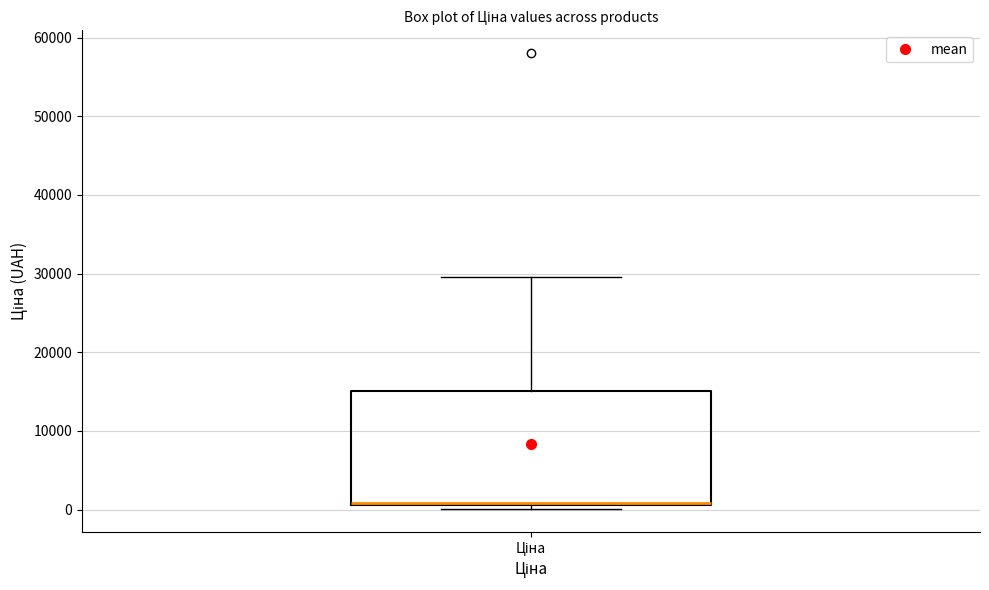

Where is the lower edge of the box for Ціна on the y-axis? The values are not printed on the chart, so give them approximately, as read against the axis.

1000